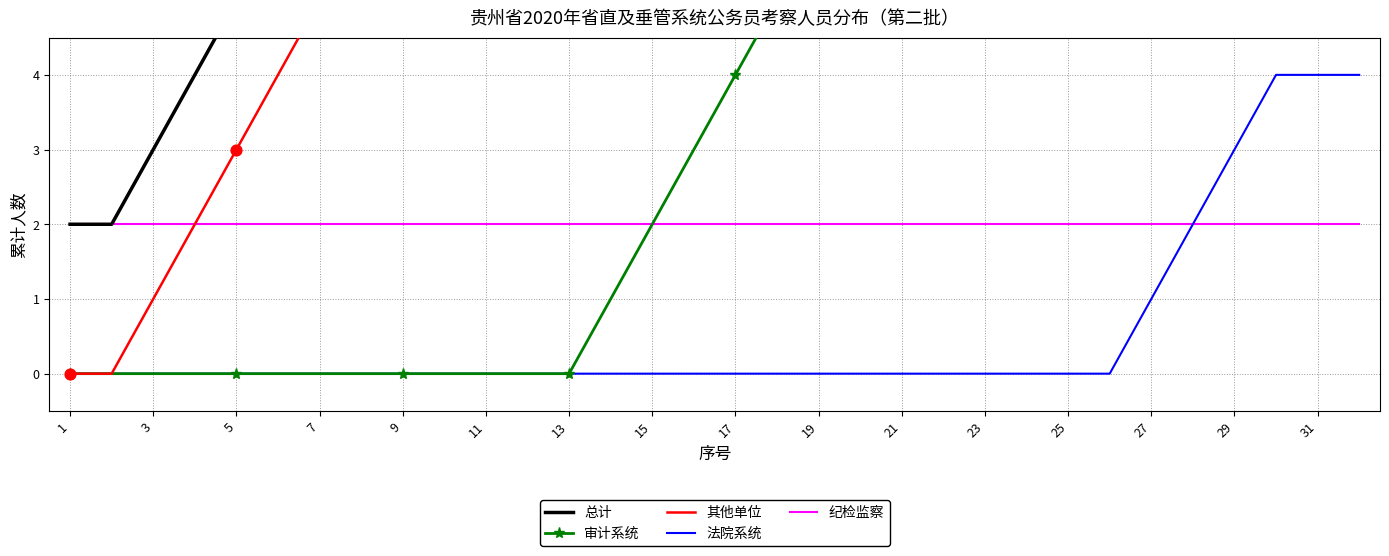

Which series has the largest total across all categories?

总计